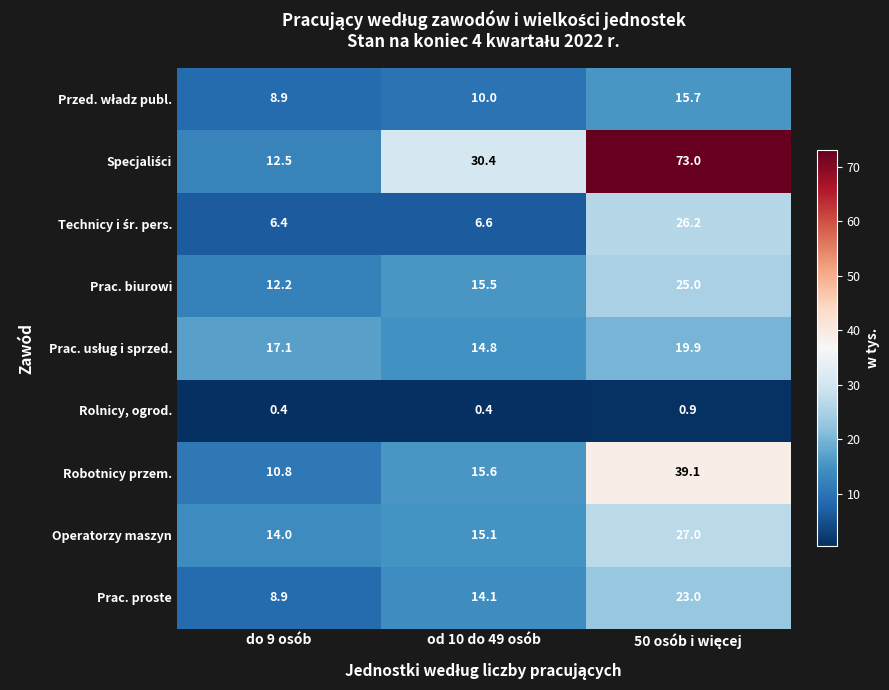

How many Rolnicy, ogrod. values are between 0 and 1?

3